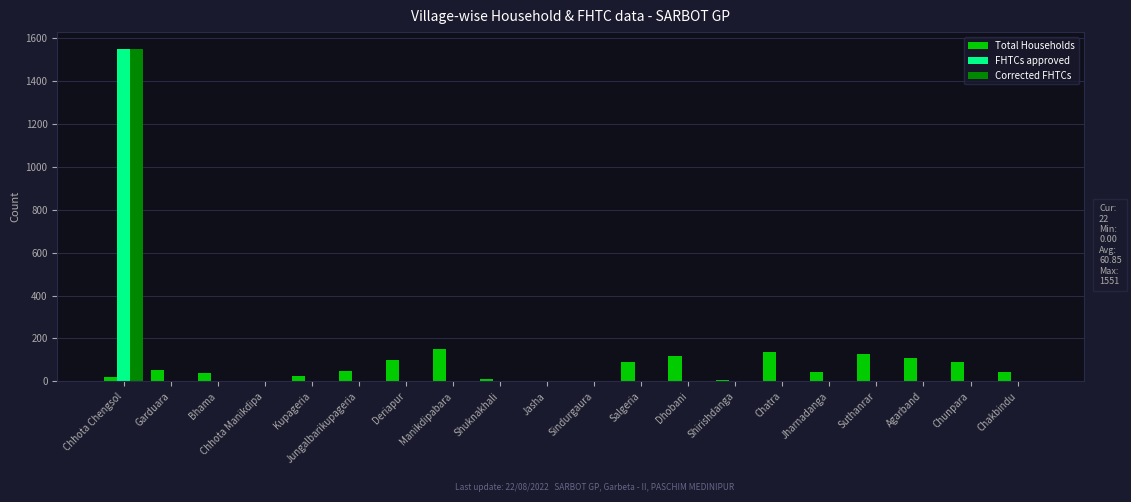

Which series changed the most between Garduara and Suthanrar?

Total Households